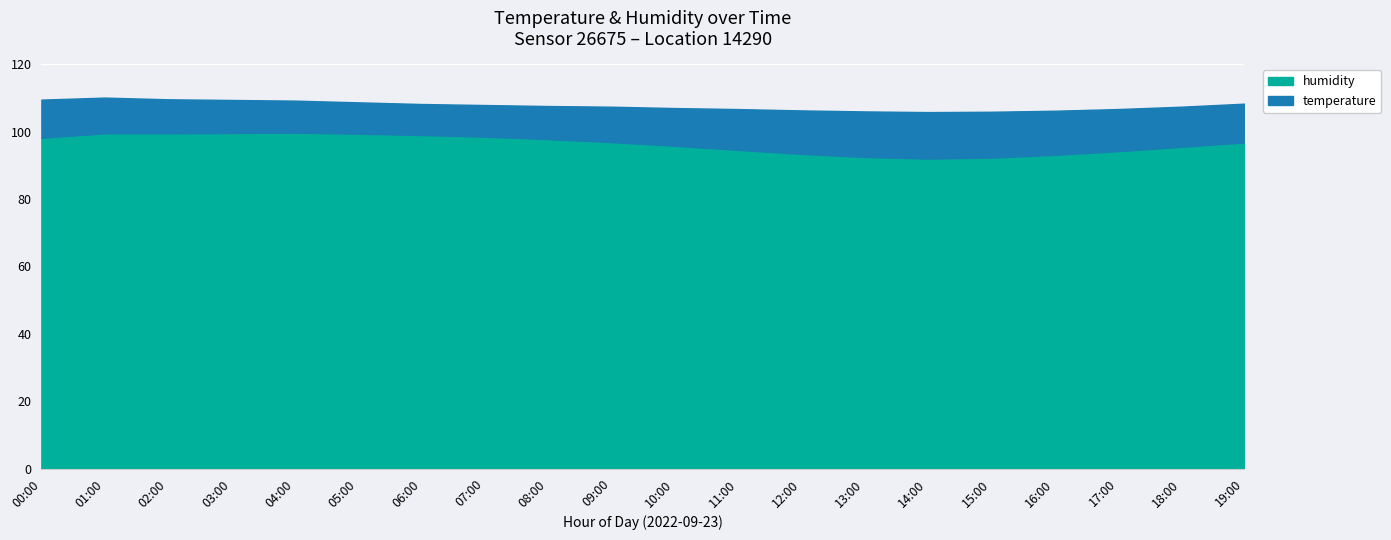

What is the label of the 4th point from the left?

03:00